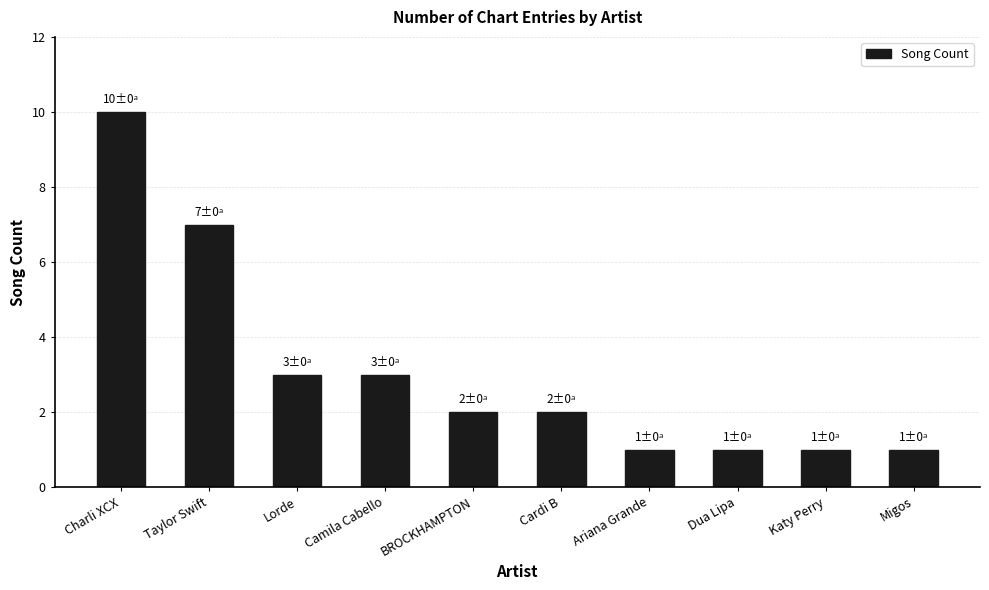

The value at BROCKHAMPTON is 2. True or false?

True